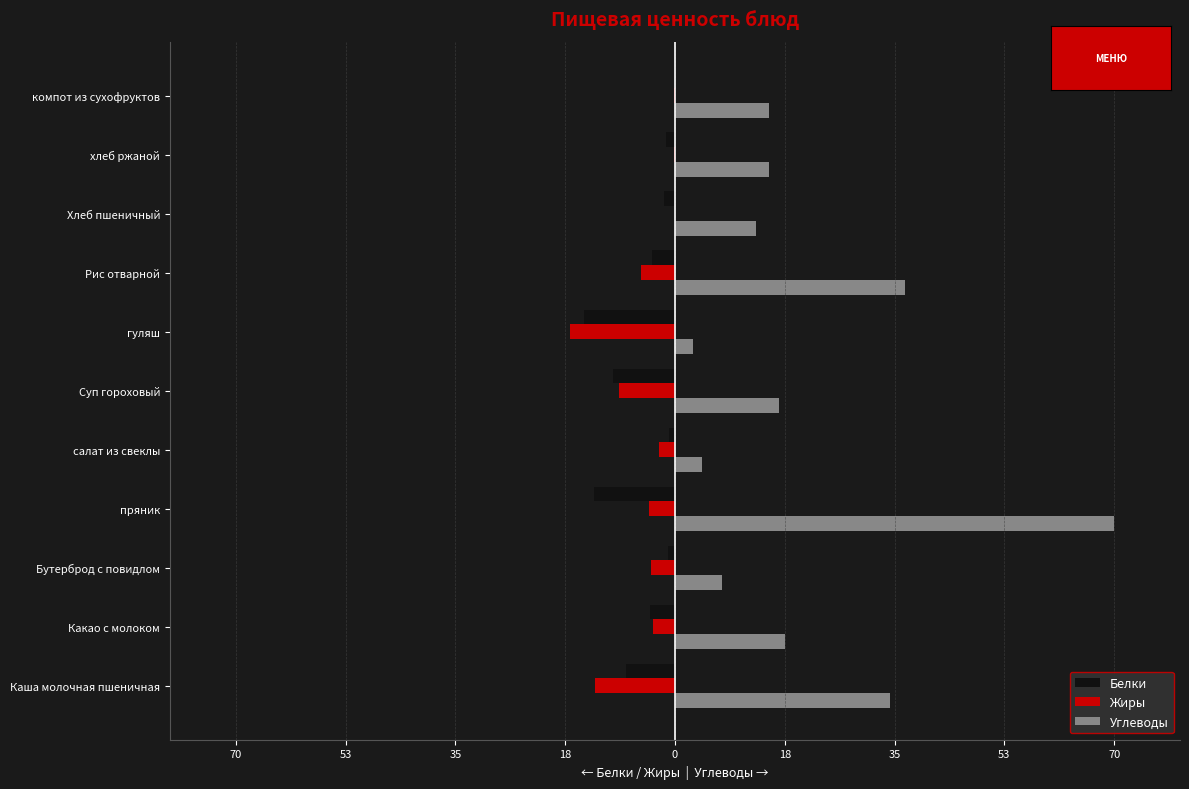

What are all the series names shown in the legend?

Белки, Жиры, Углеводы